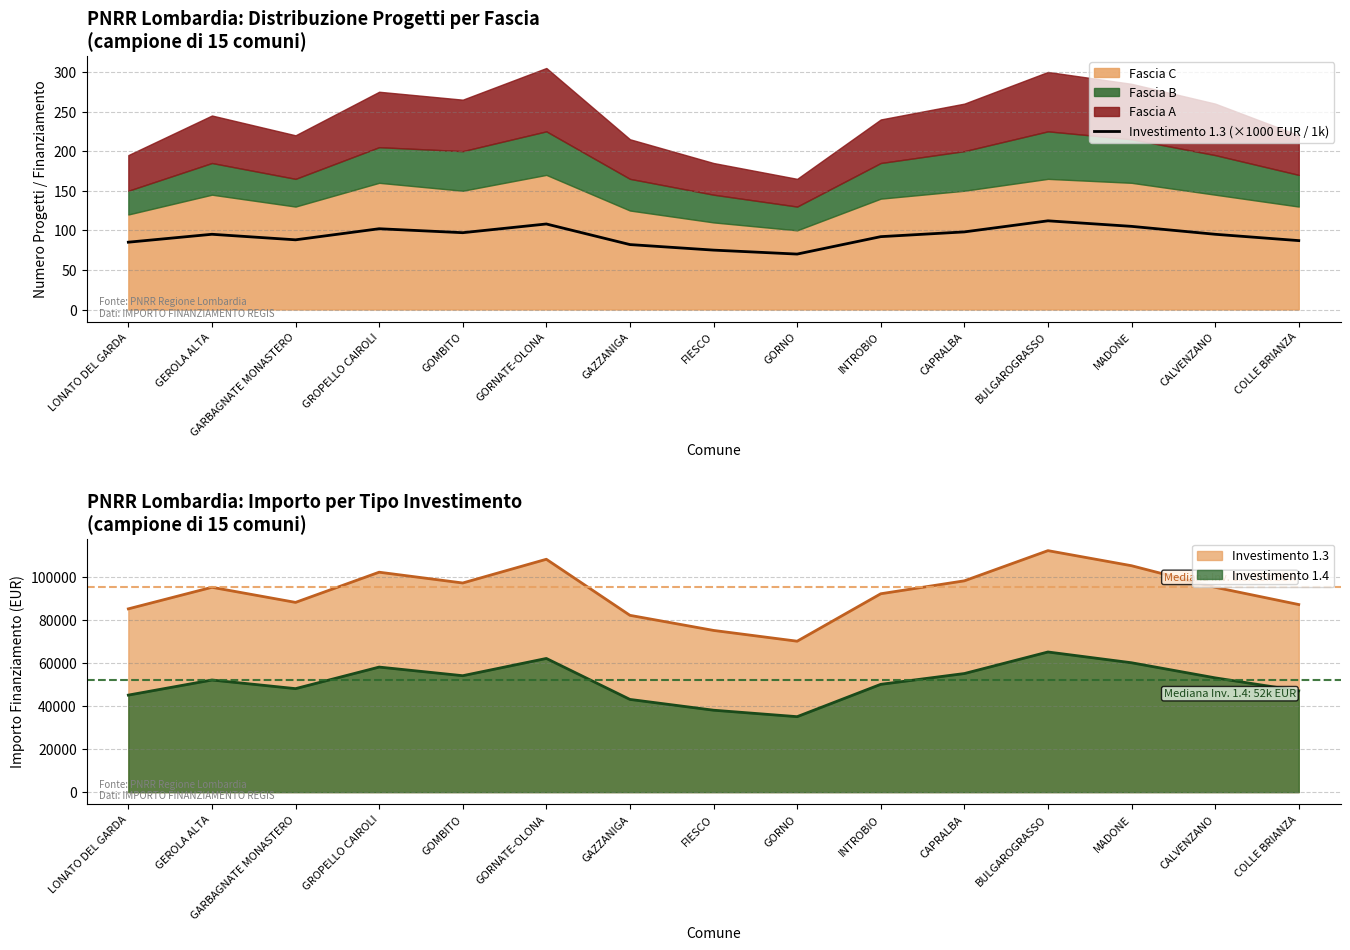

How many points are lower than both their immediate neighbors (excluding endpoints)?

3